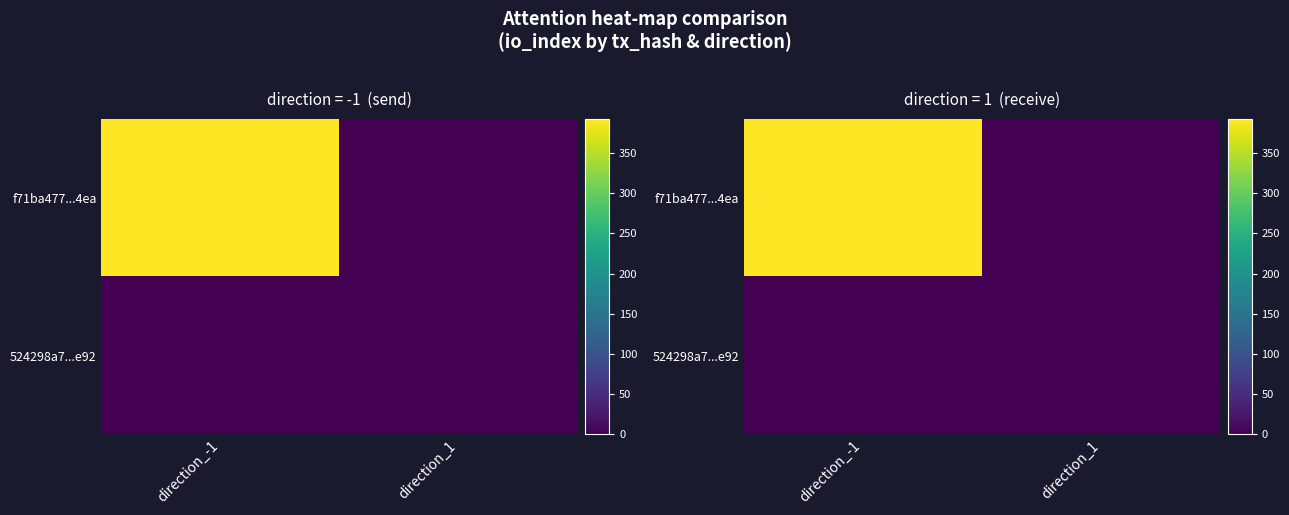

Is the value of f71ba477...4ea at direction_1 greater than the value of 524298a7...e92 at direction_-1?

No